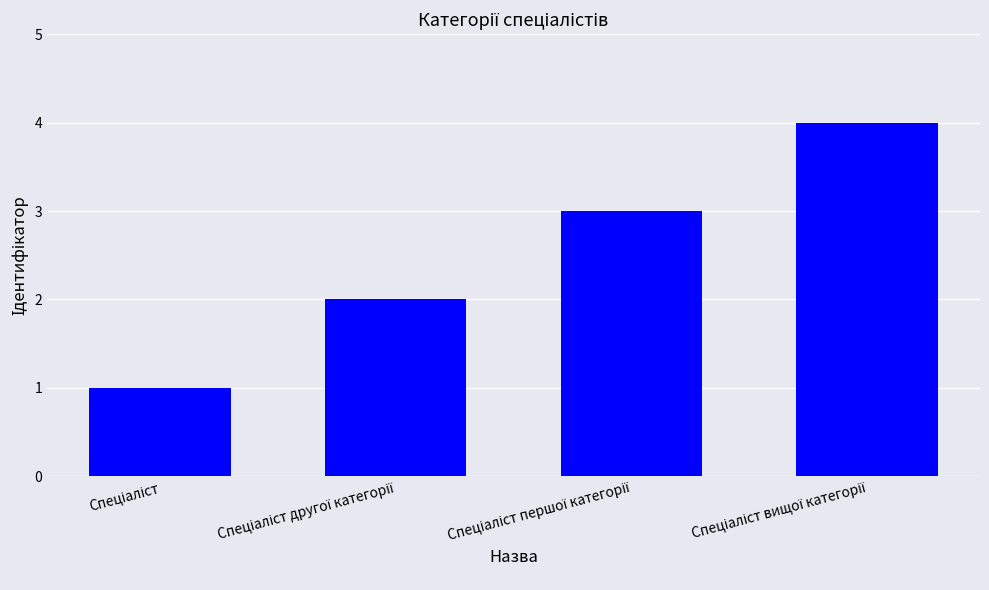

What is the smallest value displayed?

1